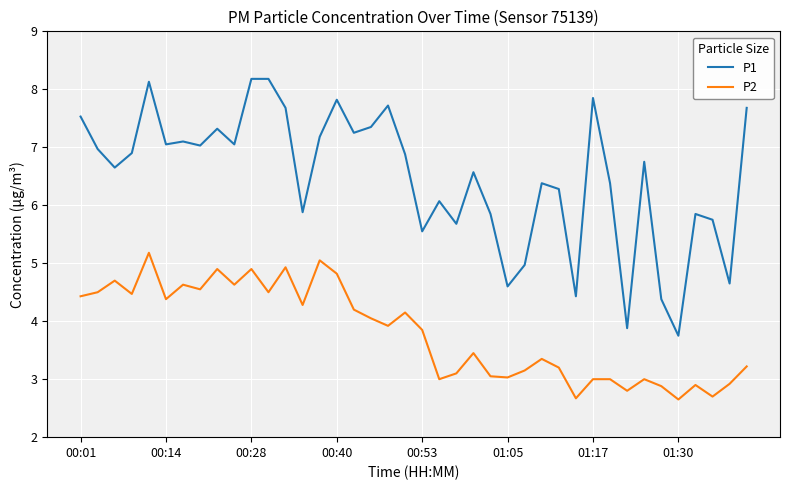

Which series has the largest range (max minus min)?

P1